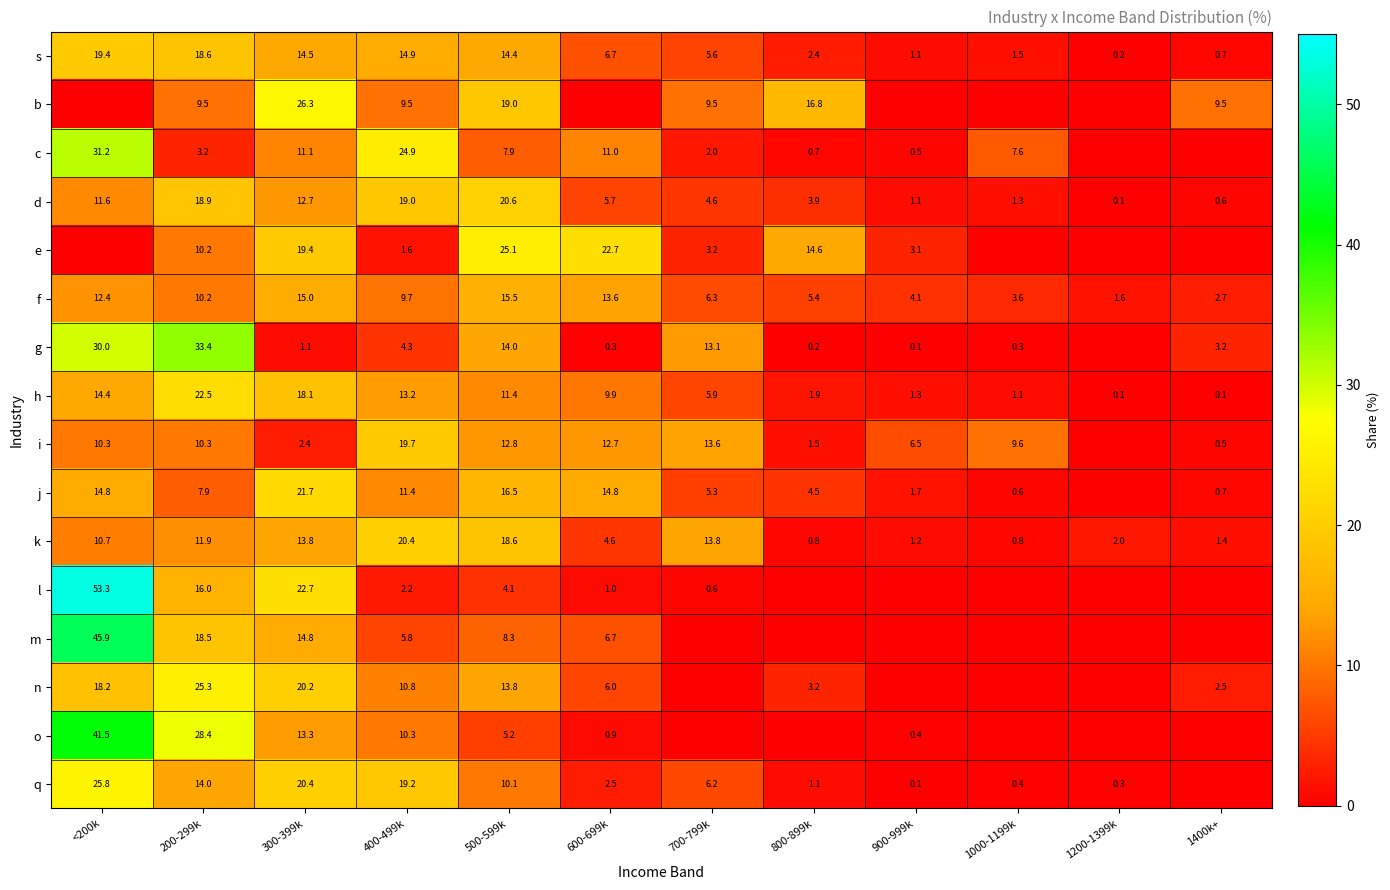

What is the sum of the j values at 200-299k and 400-499k?

19.3